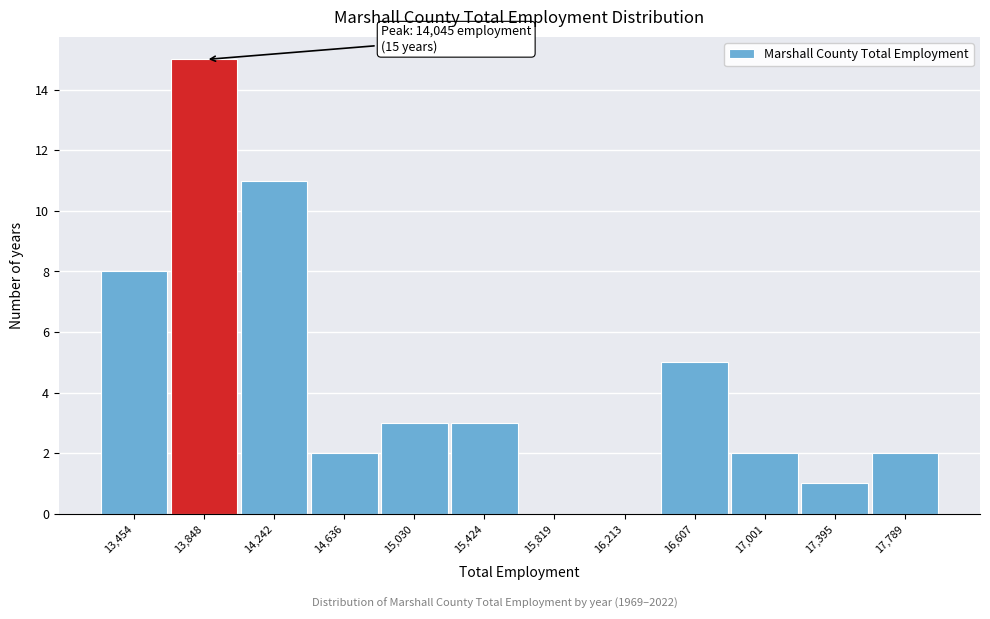

Reading right to left, transcribe all the data shown in this chart.

17,789=2	17,395=1	17,001=2	16,607=5	16,213=0	15,819=0	15,424=3	15,030=3	14,636=2	14,242=11	13,848=15	13,454=8